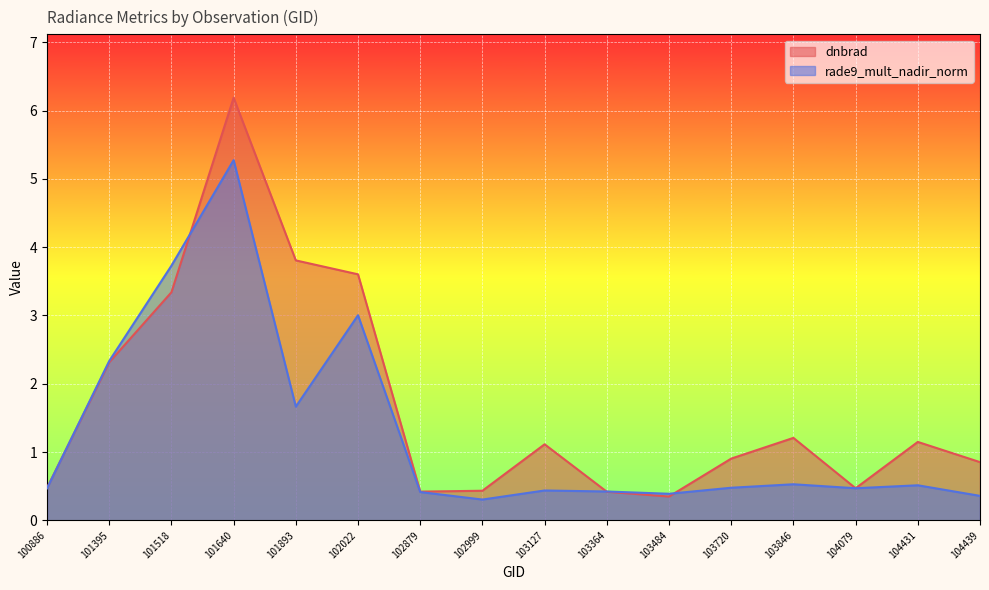

Reading left to right, transcribe all the data shown in this chart.

dnbrad: 100886=0.5	101395=2.3	101518=3.3	101640=6.2	101893=3.8	102022=3.6	102879=0.4	102999=0.4	103127=1.1	103364=0.4	103484=0.3	103720=0.9	103846=1.2	104079=0.5	104431=1.1	104439=0.9
rade9_mult_nadir_norm: 100886=0.5	101395=2.3	101518=3.7	101640=5.3	101893=1.7	102022=3.0	102879=0.4	102999=0.3	103127=0.4	103364=0.4	103484=0.4	103720=0.5	103846=0.5	104079=0.5	104431=0.5	104439=0.4